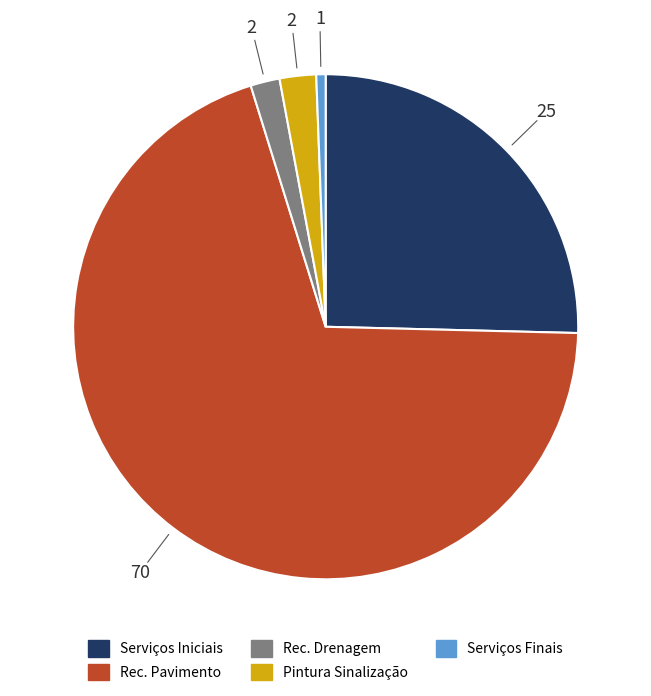

Count the number of slices in the pie.

5